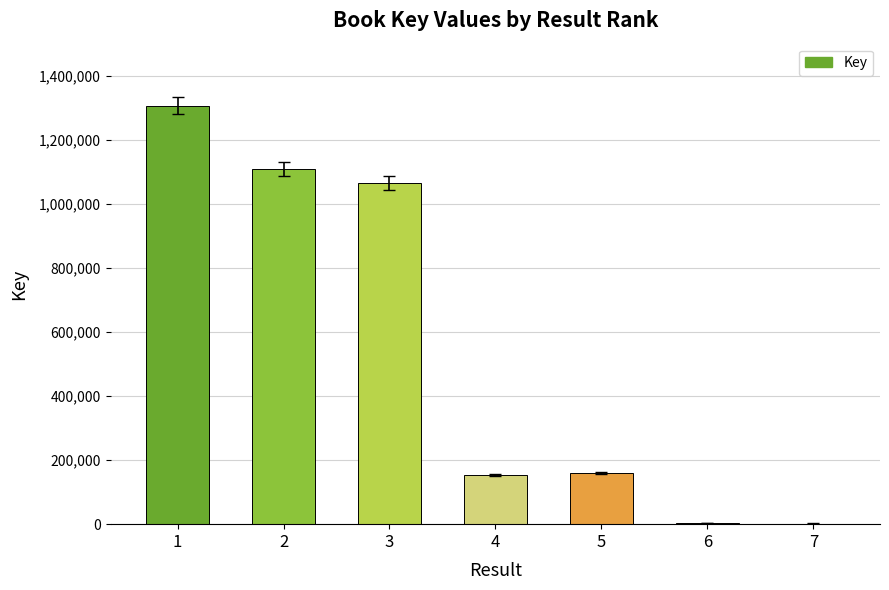

At which category does the chart reach its peak across all series?

1